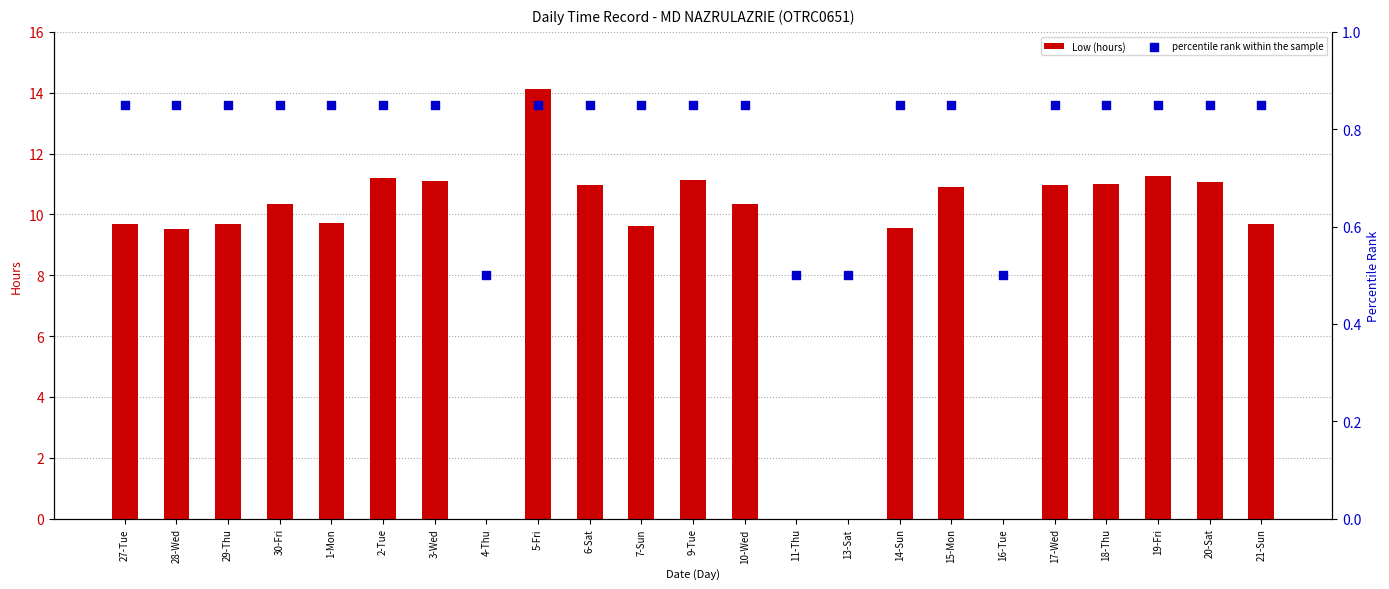

Is the value of Low (hours) at 21-Sun greater than the value of percentile rank within the sample at 30-Fri?

Yes